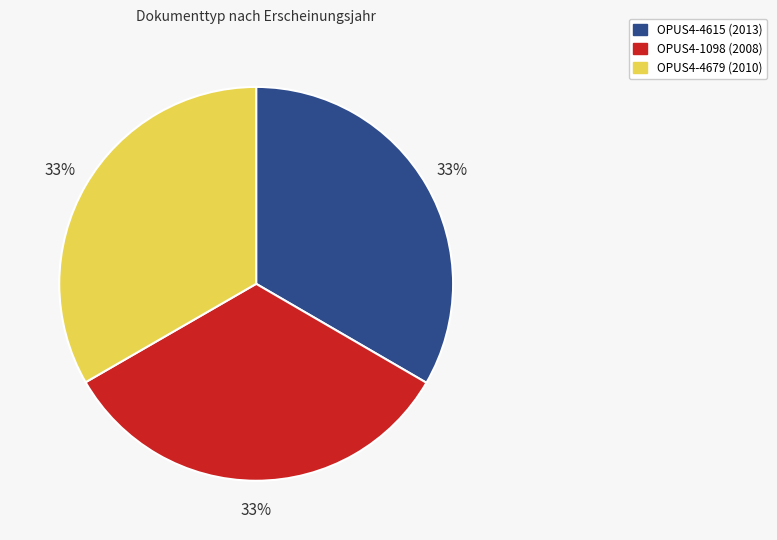

Count the number of slices in the pie.

3